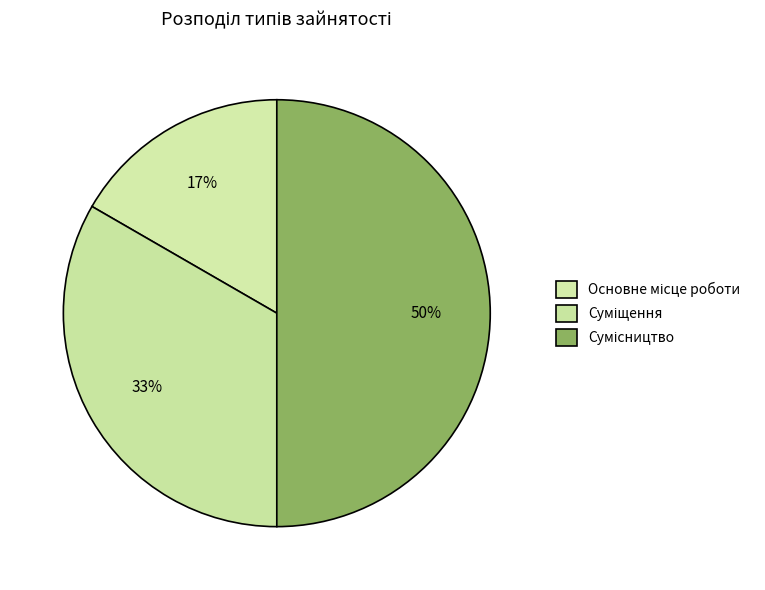

How much of the chart is everything except Сумісництво?

50.0%